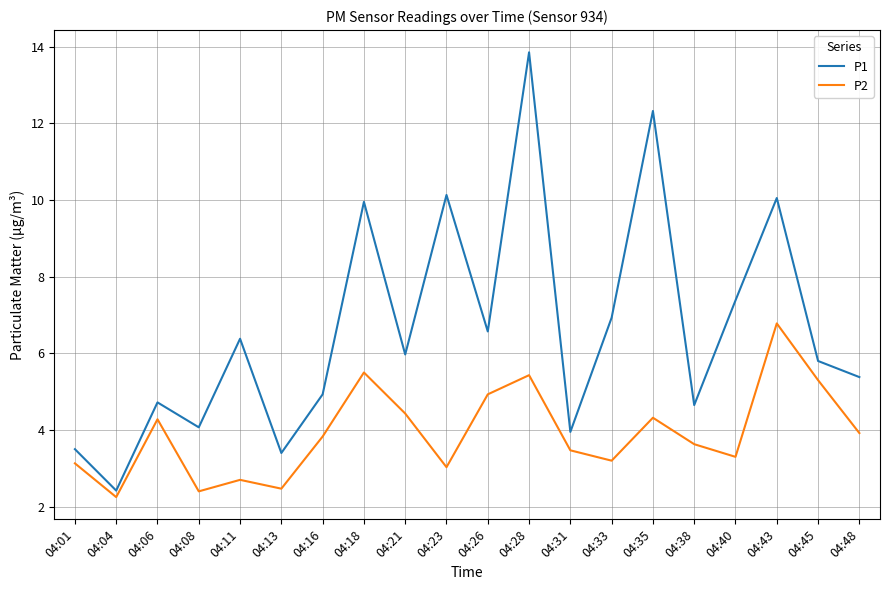

What is the difference between the maximum and minimum values in the P1 series?

11.4